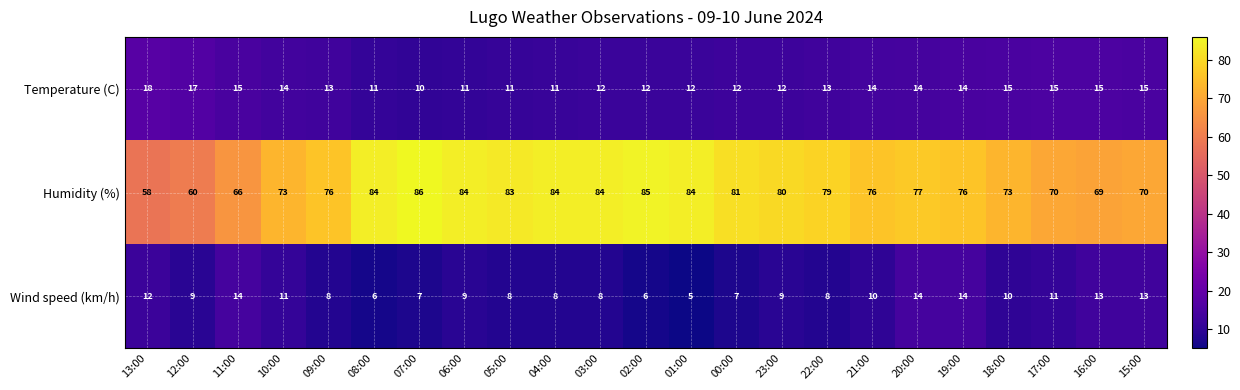

Which series has the widest spread of values?

Humidity (%)